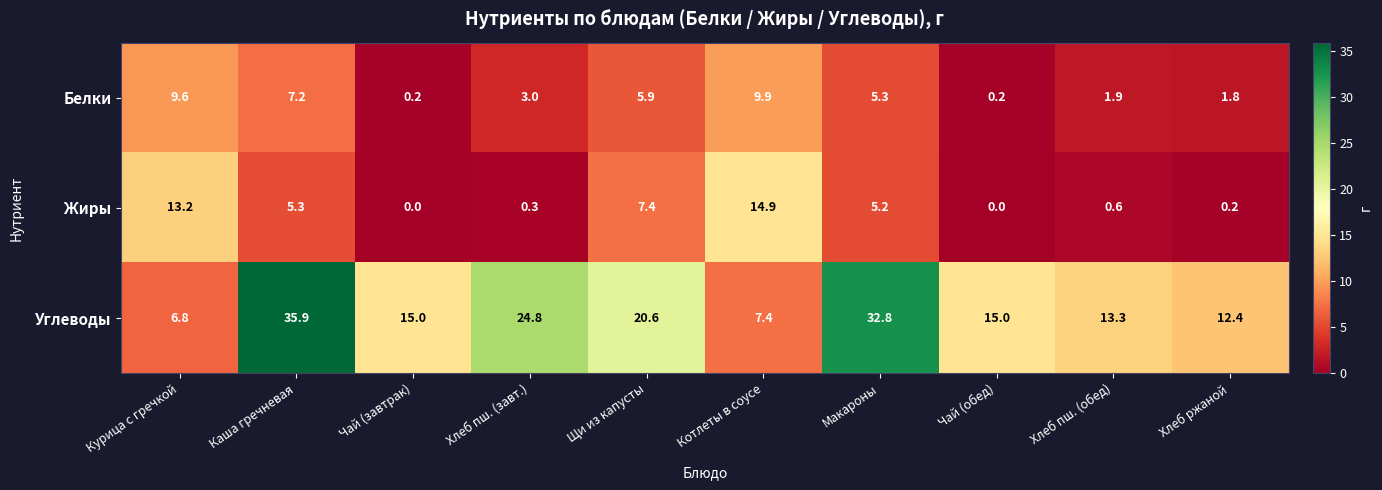

What is the sum of the Жиры values at Макароны and Щи из капусты?

12.6